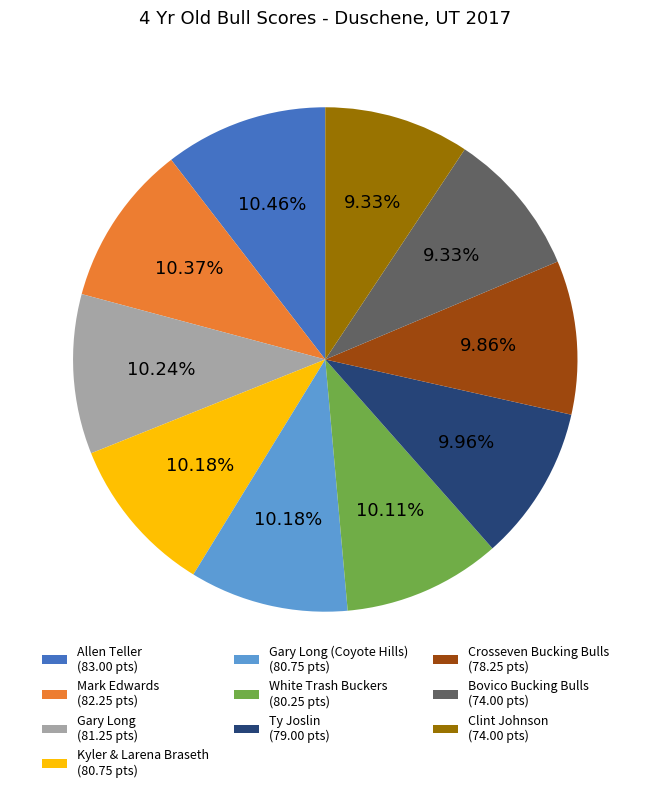

To the nearest percent, what is the average slice percentage?

10%